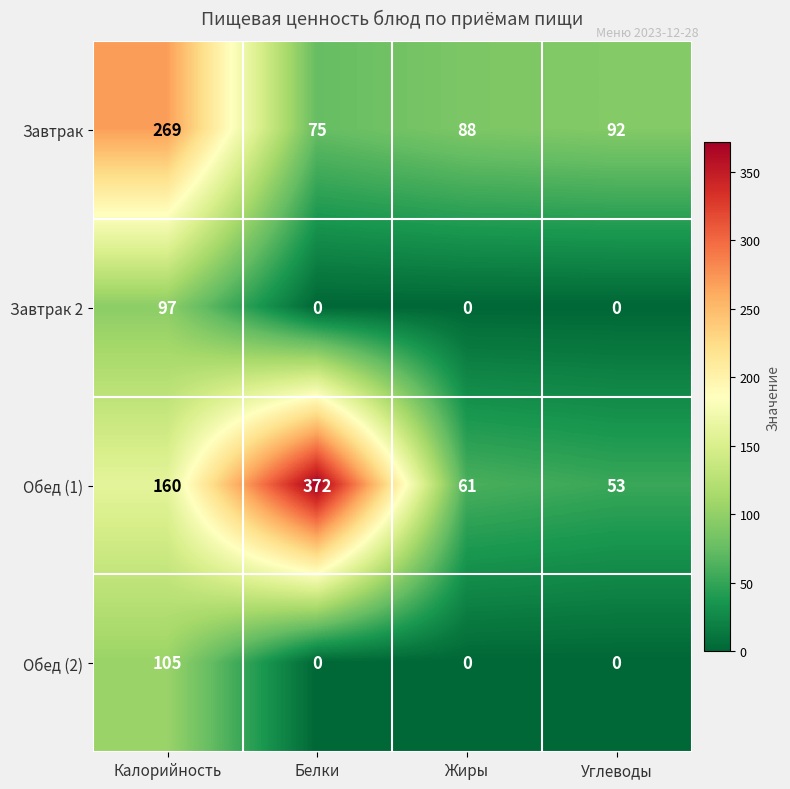

At Калорийность, list the series in order from smallest to largest.

Завтрак 2, Обед (2), Обед (1), Завтрак